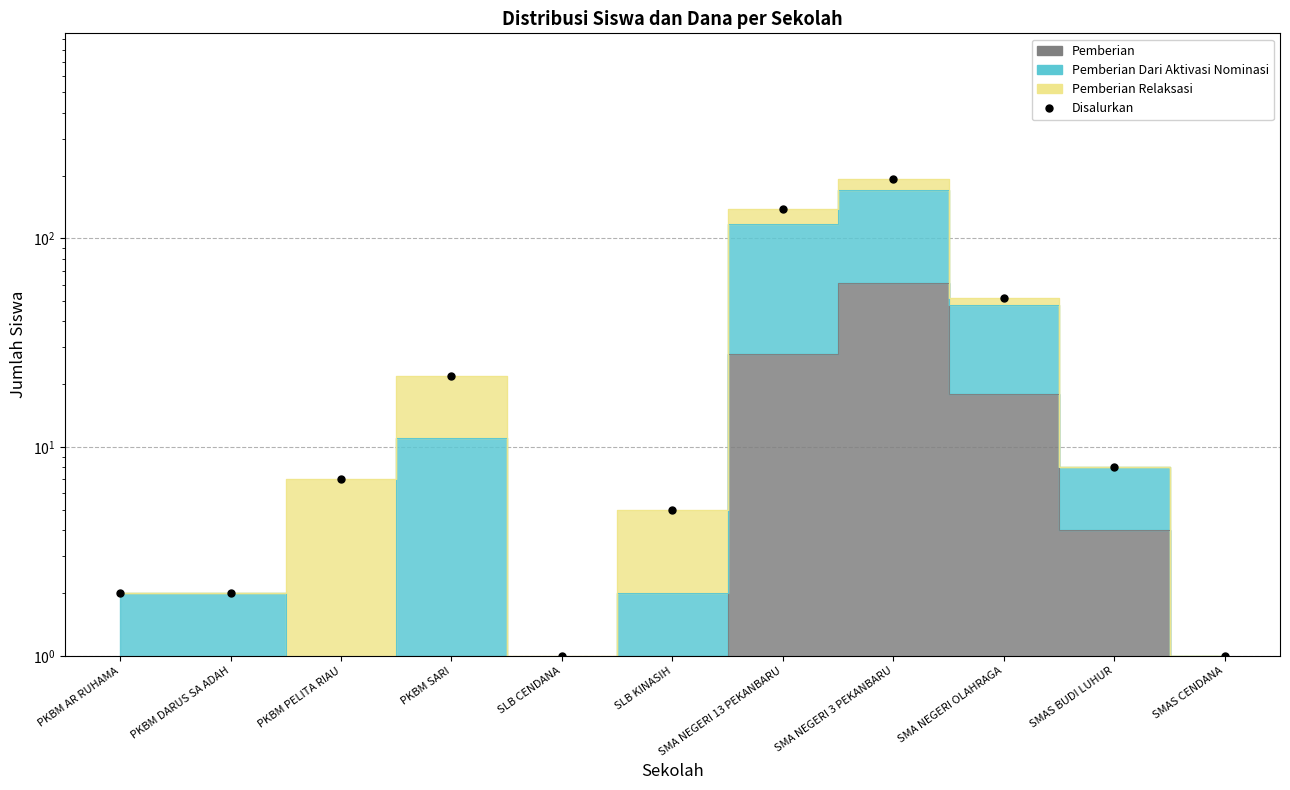

What is the label of the 4th point from the left?

PKBM SARI